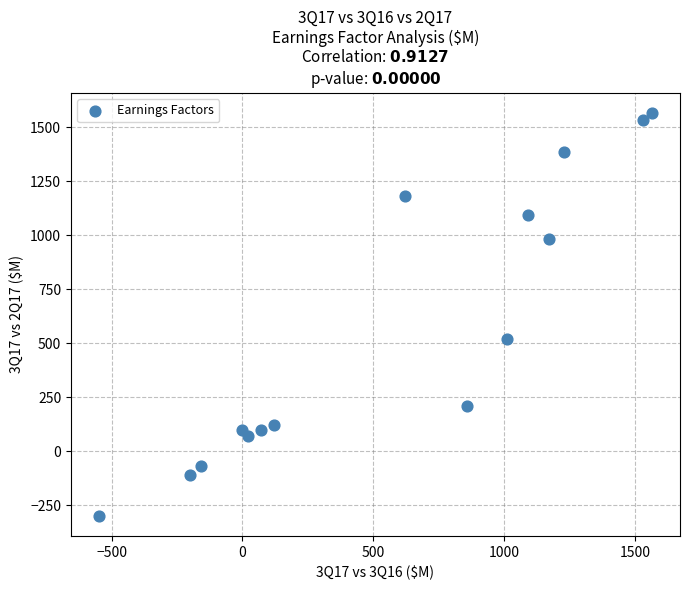

What Y value in the scatter plot is closest to 633?

520